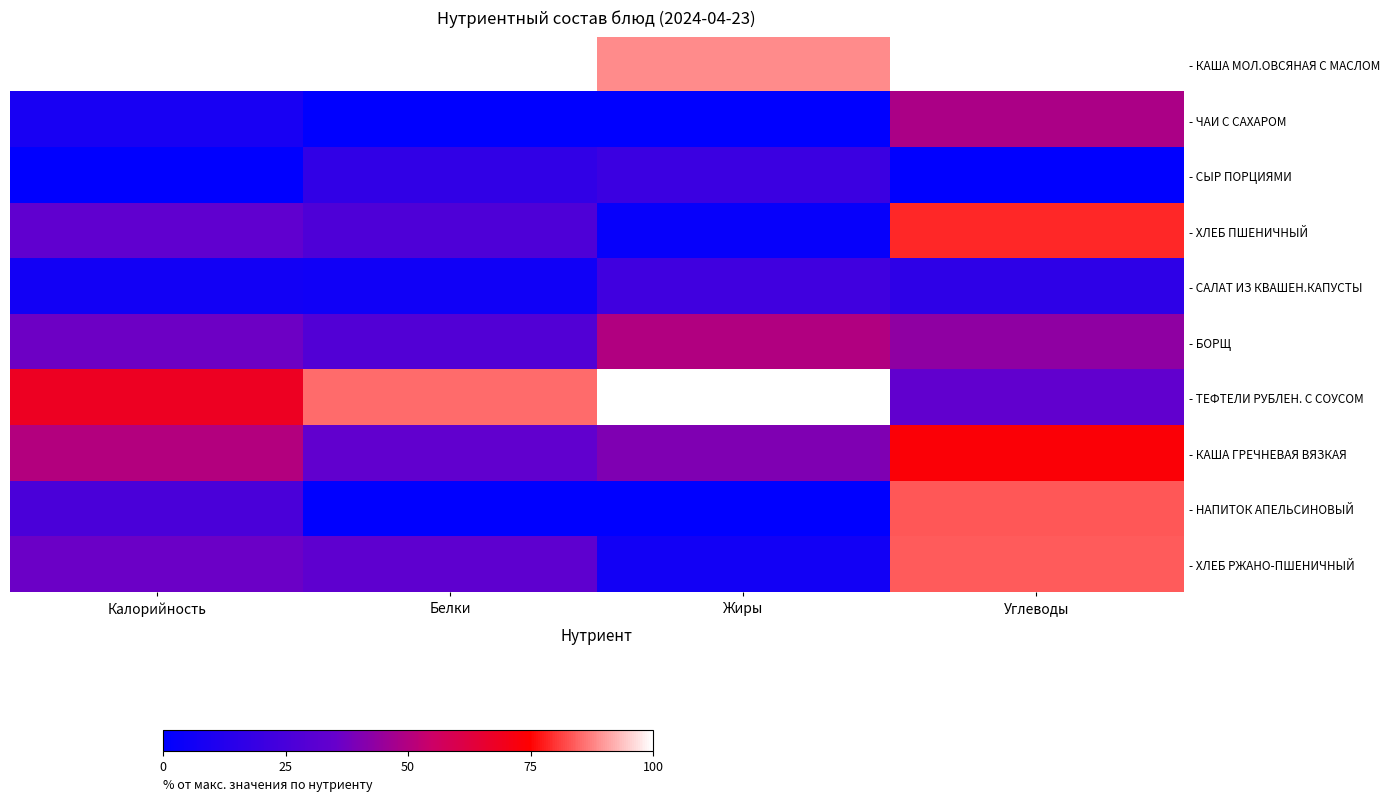

What is the difference between the highest and lowest values at Калорийность?

100.0